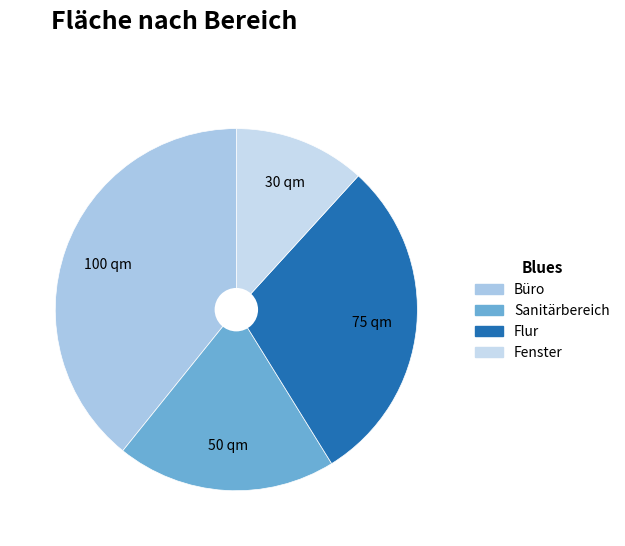

To the nearest percent, what percentage of the pie is Flur?

29%